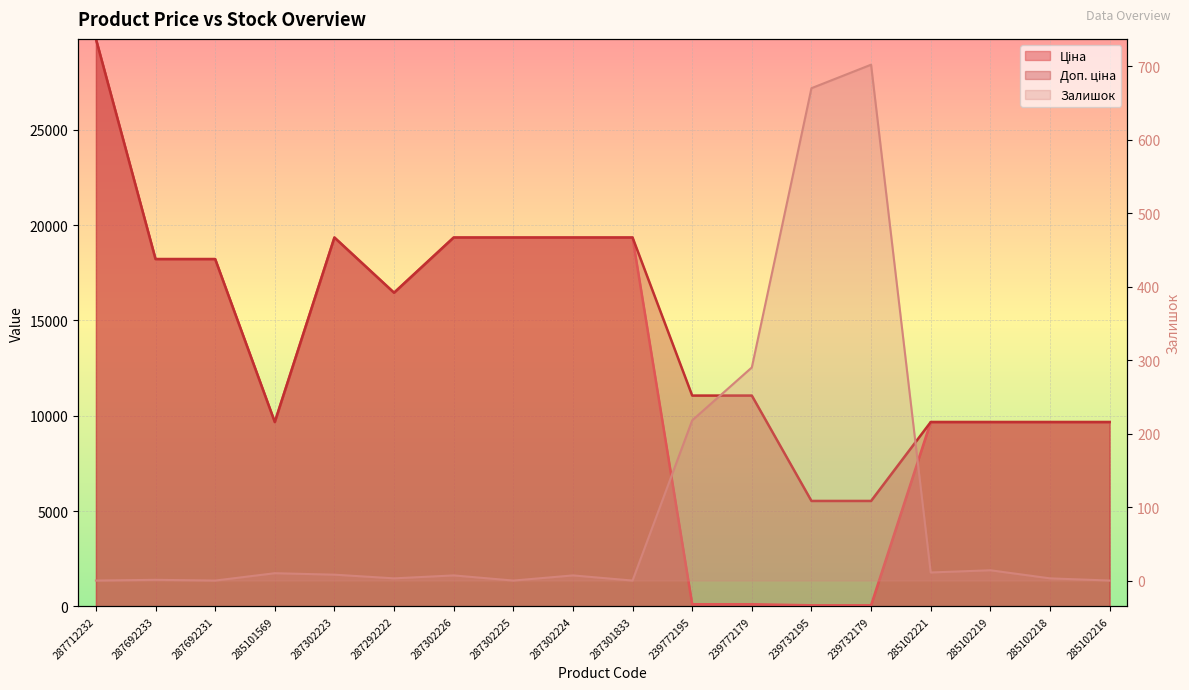

What are all the series names shown in the legend?

Ціна, Доп. ціна, Залишок